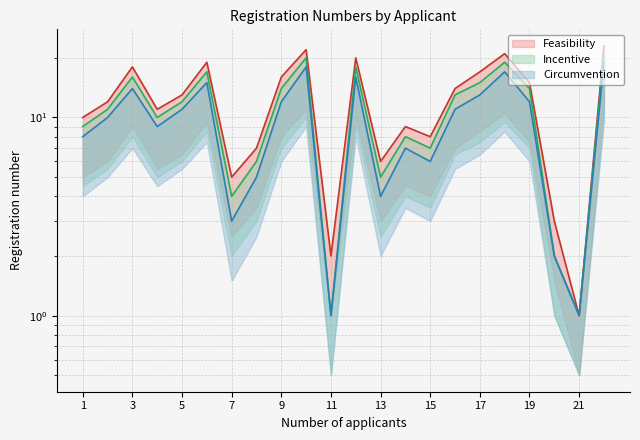

What are all the series names shown in the legend?

Feasibility, Incentive, Circumvention